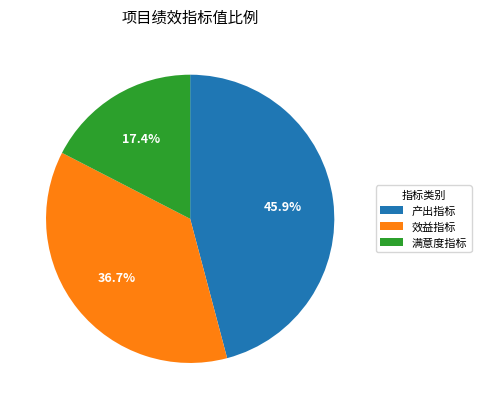

How many slices are in this pie chart?

3